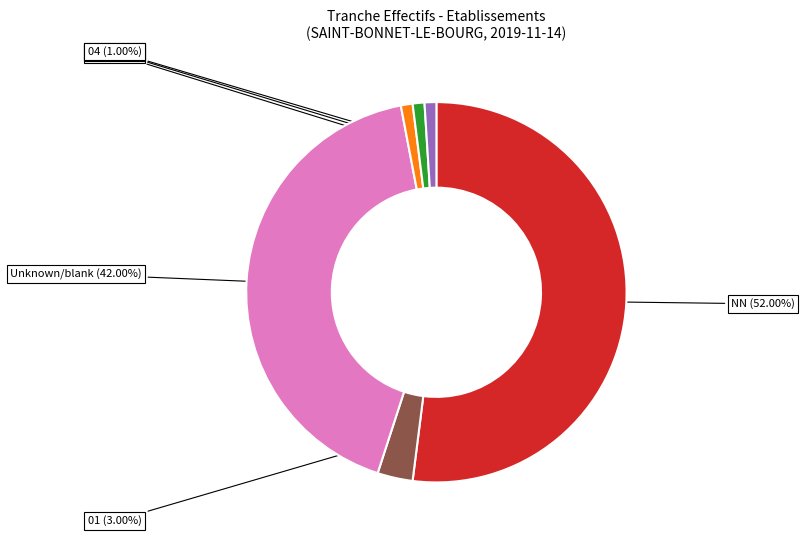

Is the sum of NN and 02 greater than half?

Yes